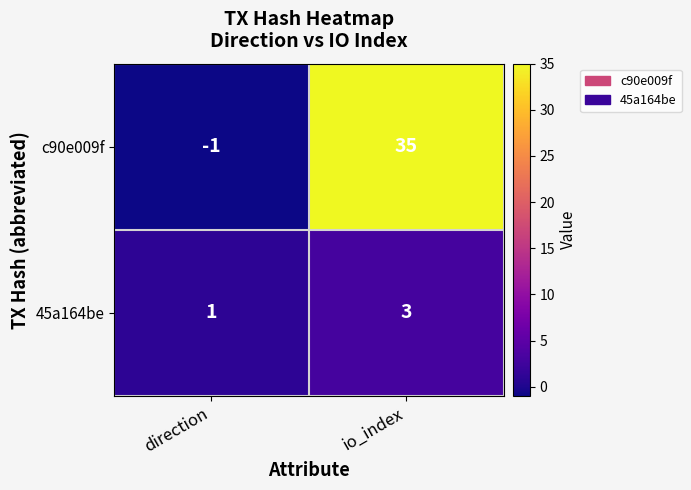

The c90e009f series shows 22 at io_index. True or false?

False